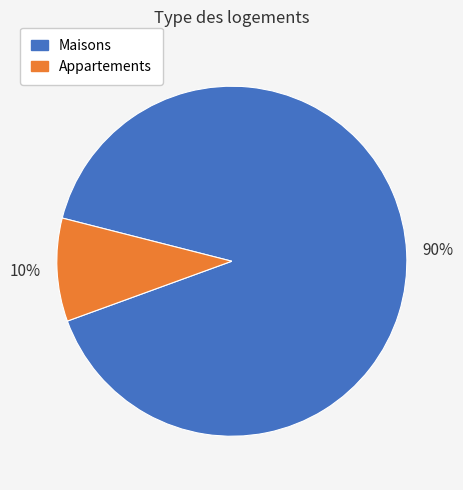

Is there a majority slice in this chart?

Yes